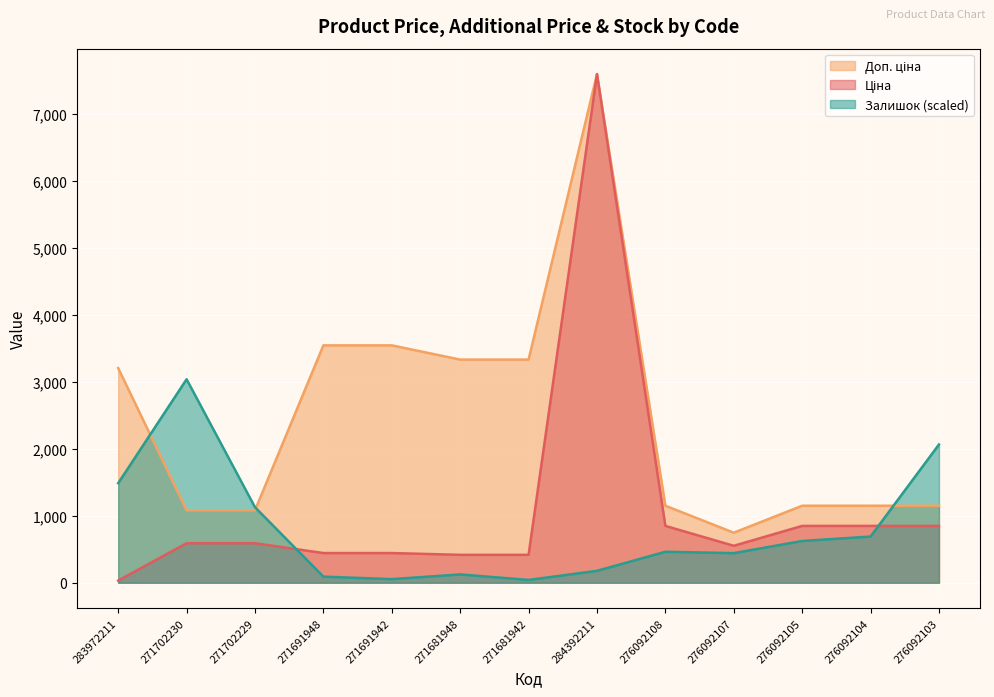

Where is Ціна nearest to the value 3814?

276092108